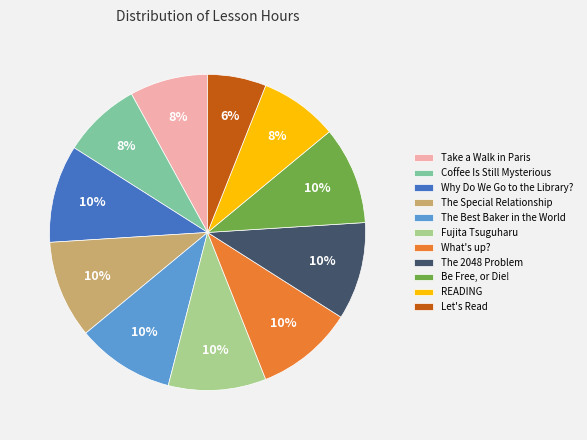

The Take a Walk in Paris slice represents 1% of the pie. True or false?

False